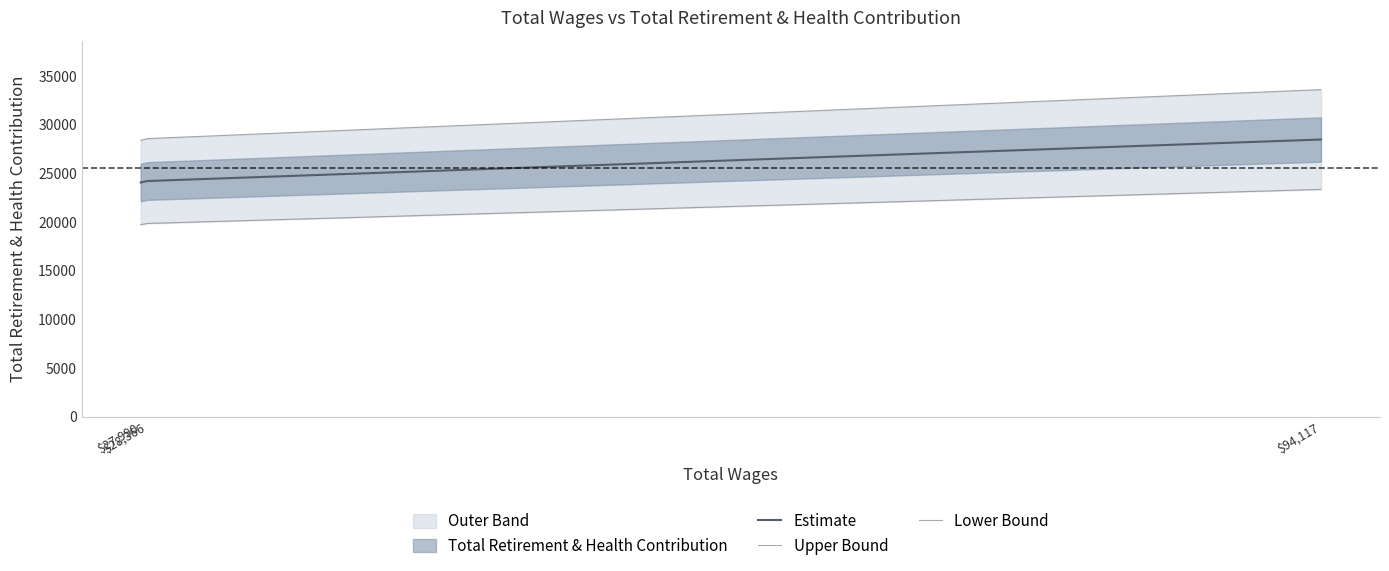

Which series has the largest range (max minus min)?

Upper Bound